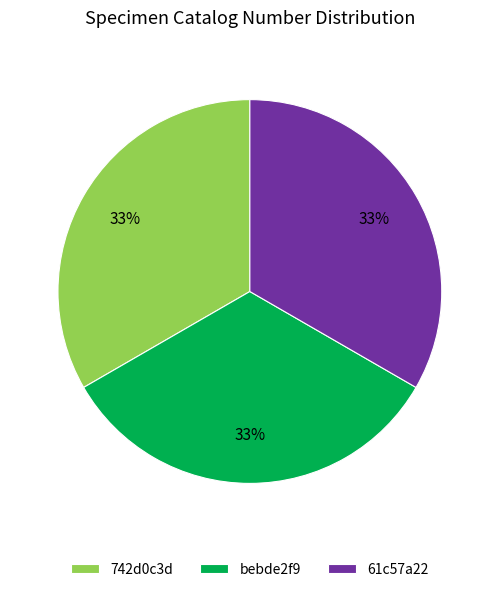

How many segments does this pie chart have?

3